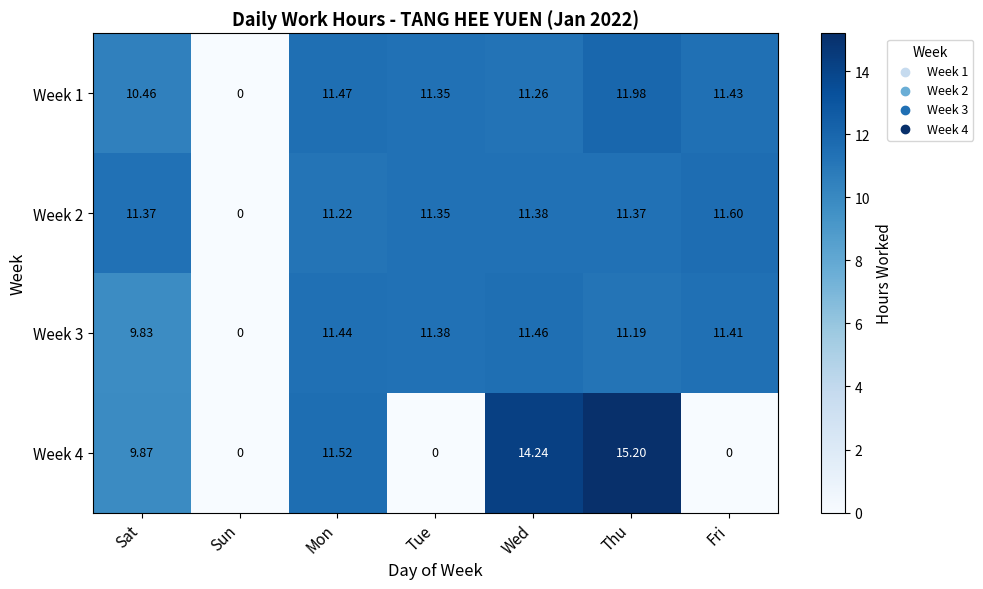

Count the number of data series in this chart.

4